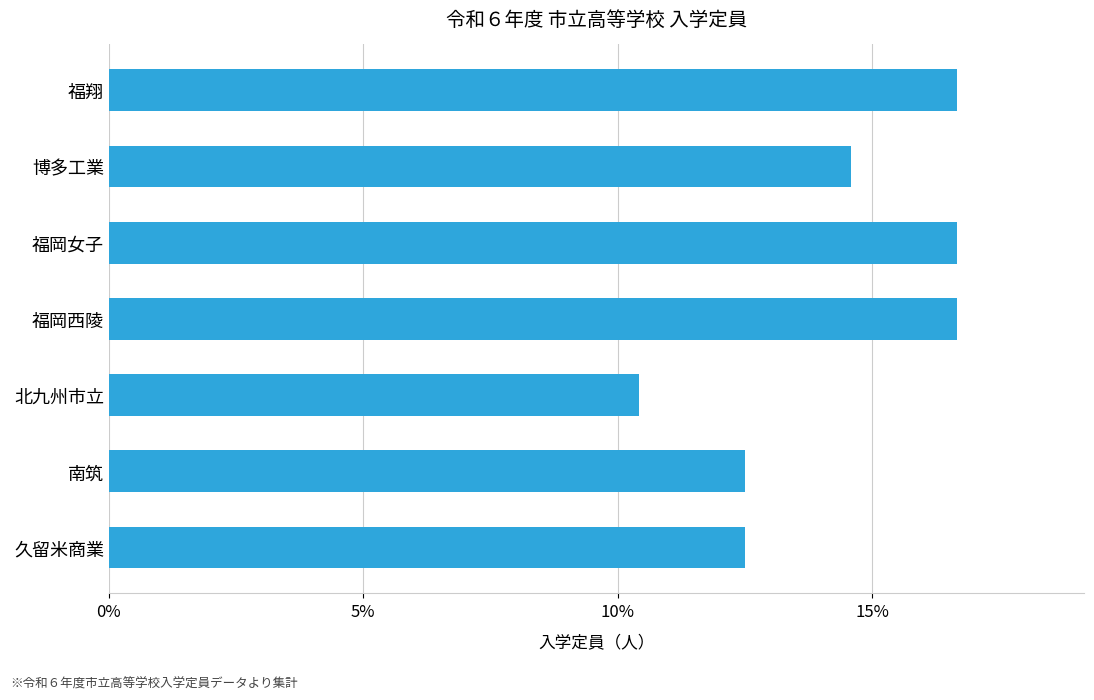

Reading bottom to top, transcribe all the data shown in this chart.

久留米商業=12.5	南筑=12.5	北九州市立=10.4	福岡西陵=16.7	福岡女子=16.7	博多工業=14.6	福翔=16.7